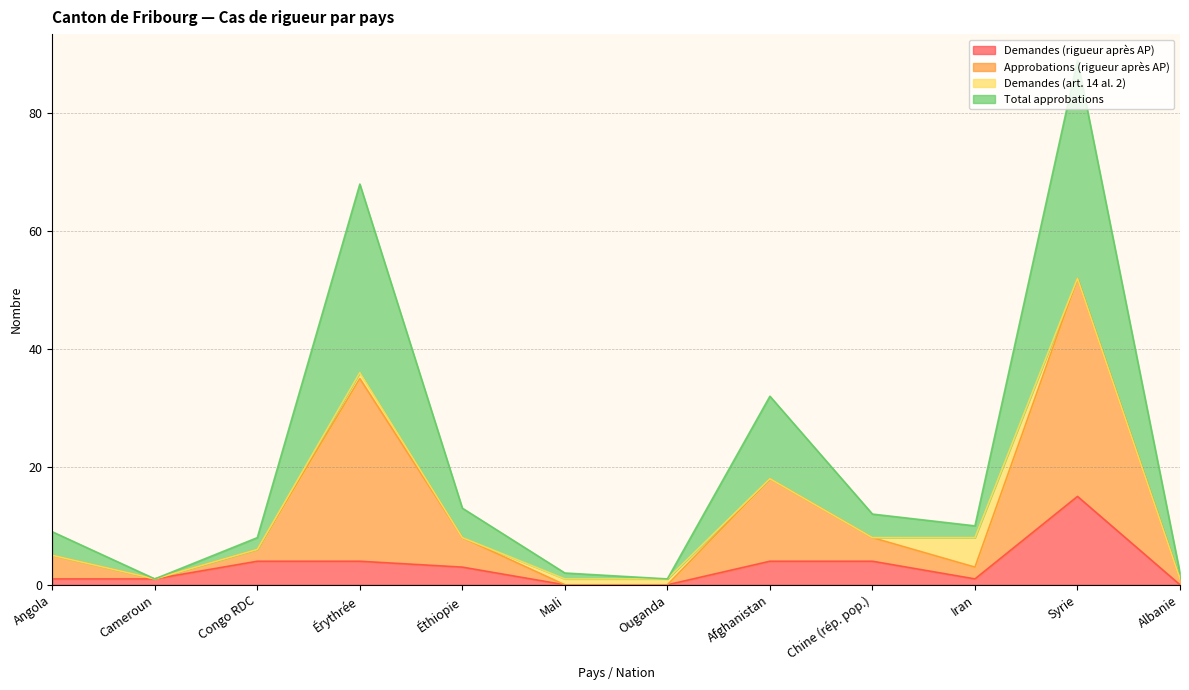

Is it true that Demandes (rigueur après AP) equals 7 at Syrie?

False